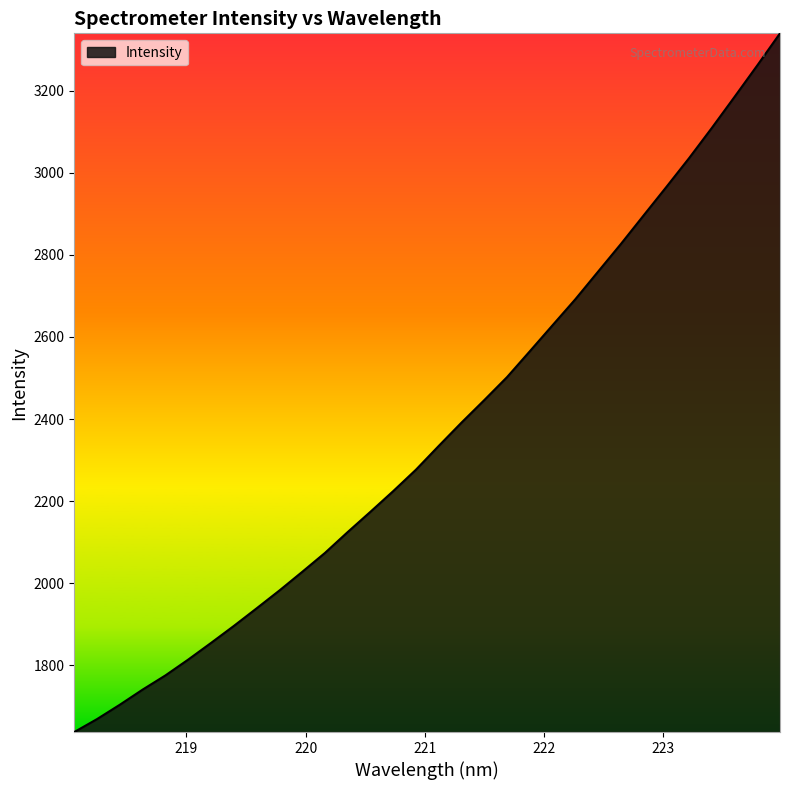

What is the maximum value shown in the chart?

3339.5